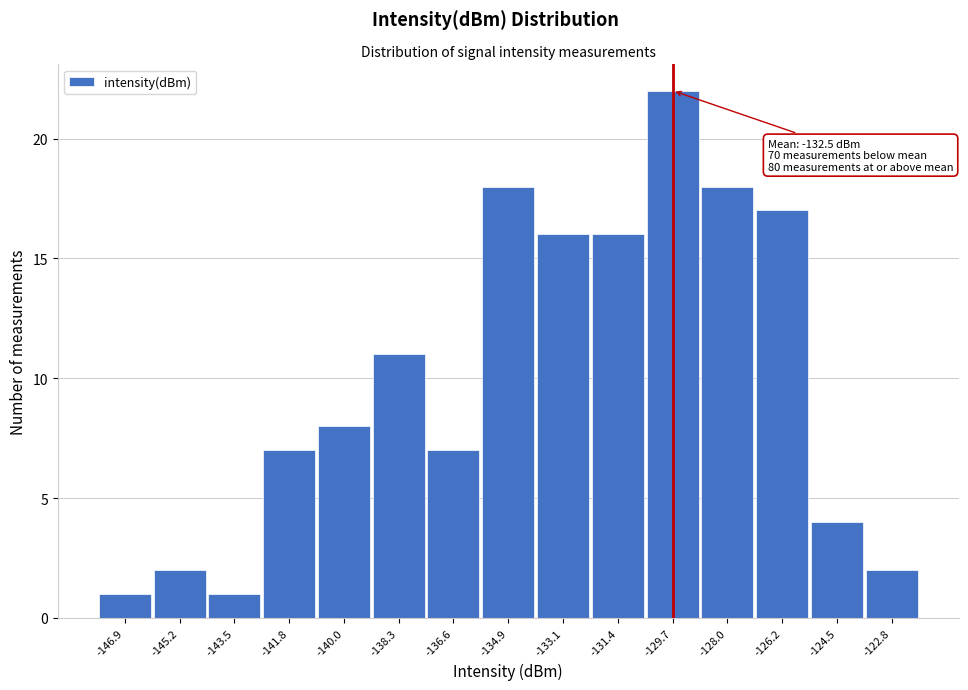

Which range on the x-axis has the tallest bar?

-130.6 to -128.8